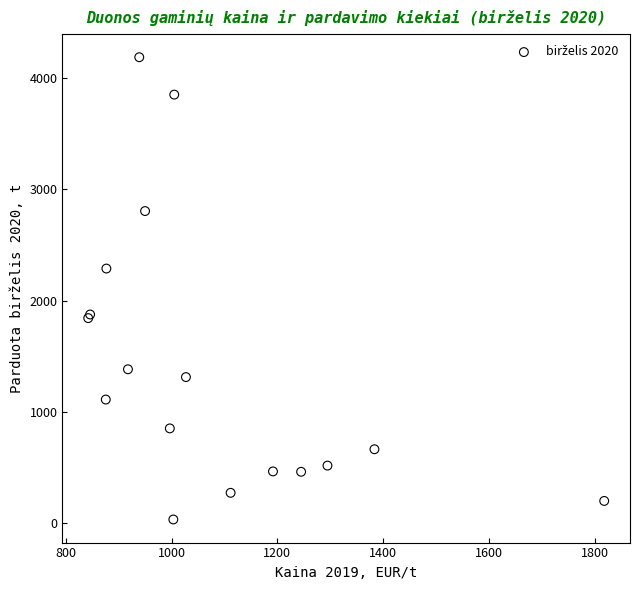

What Y value in the scatter plot is closest to 2110?

2288.8